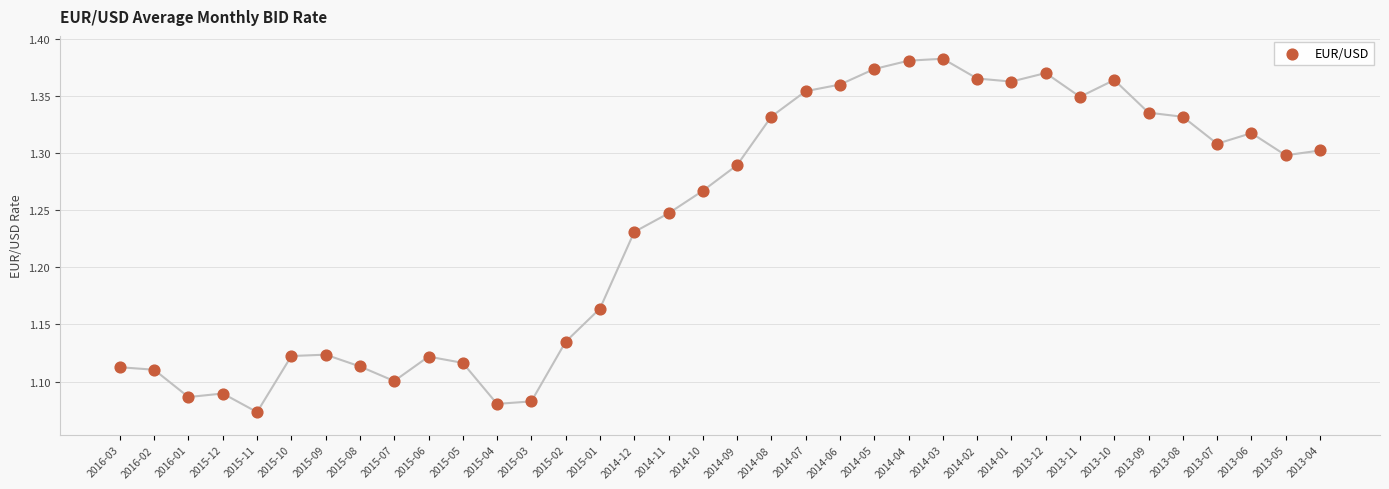

What is the range of Y values (max minus min)?

0.3